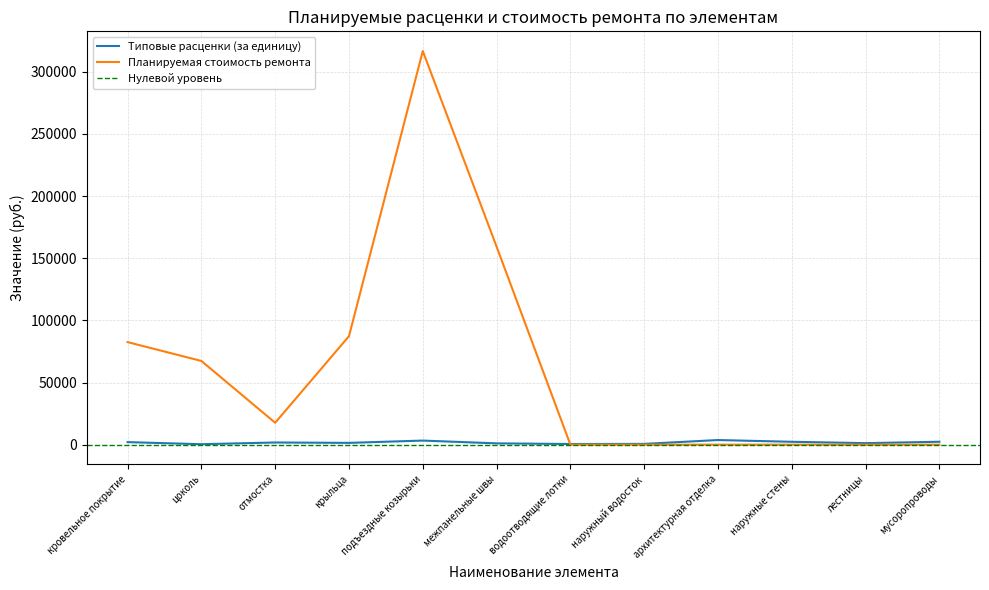

What is the difference between the Планируемая стоимость ремонта values at водоотводящие лотки and кровельное покрытие?

82514.0